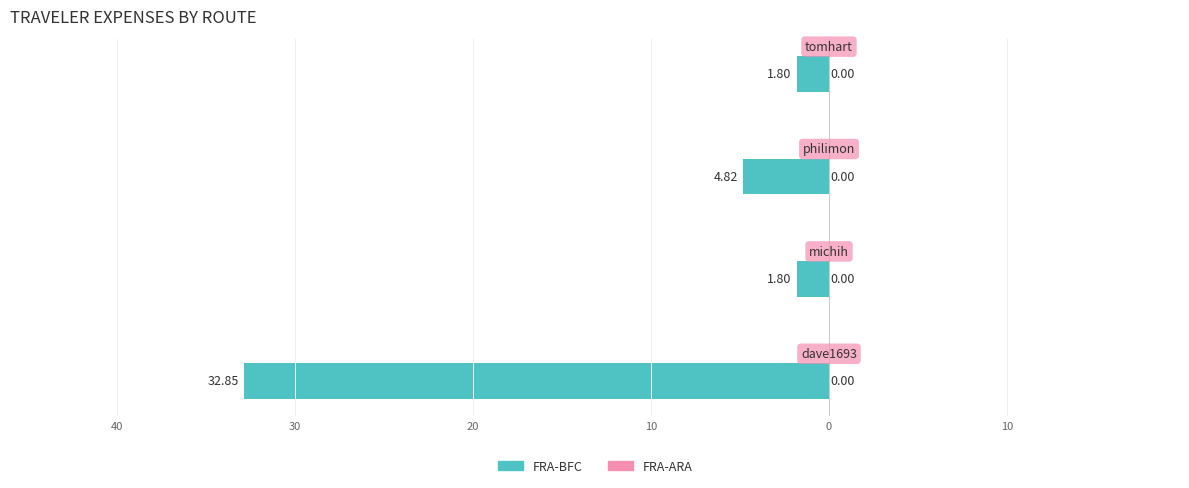

Are the bars horizontal?

Yes